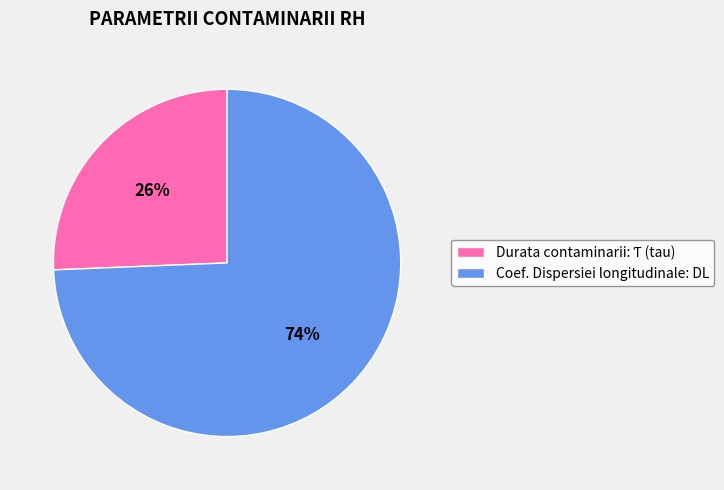

Which slice is the largest?

Coef. Dispersiei longitudinale: DL